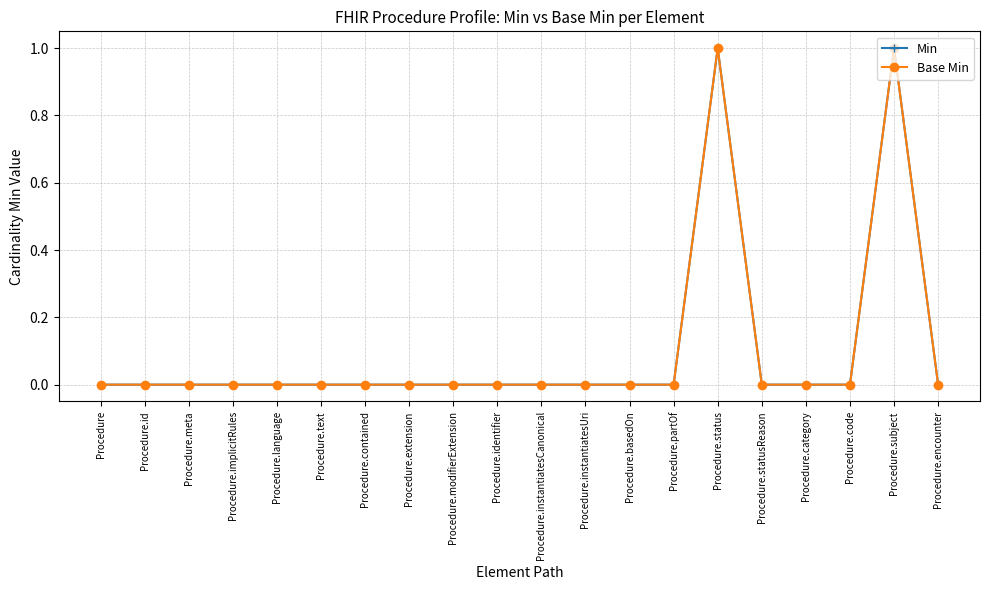

Between Procedure and Procedure.instantiatesUri, which series saw the biggest shift?

Min